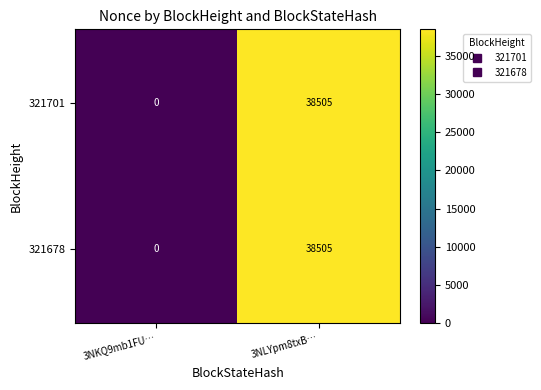

How many values in 321678 are above zero?

1